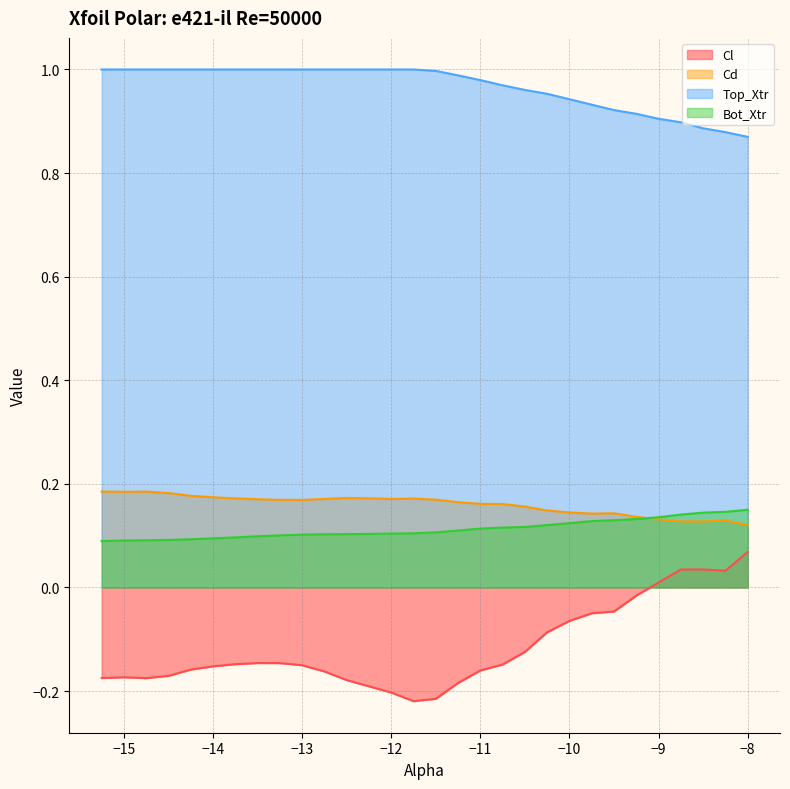

Which series has the largest total across all categories?

Top_Xtr